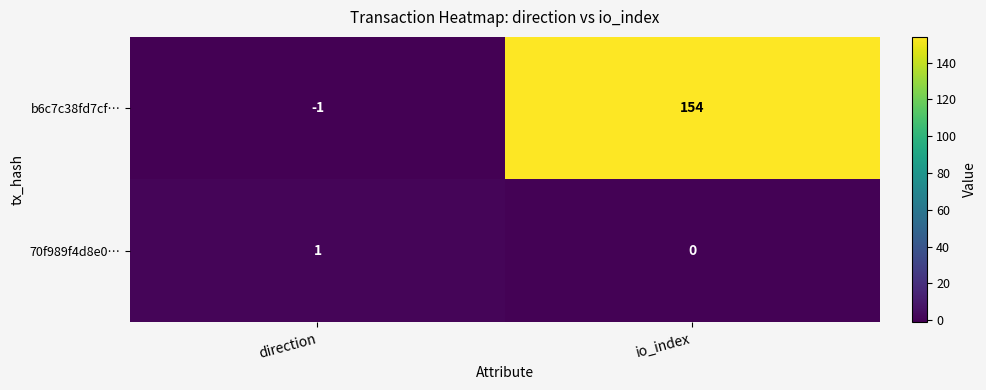

At which category does the chart reach its minimum across all series?

direction